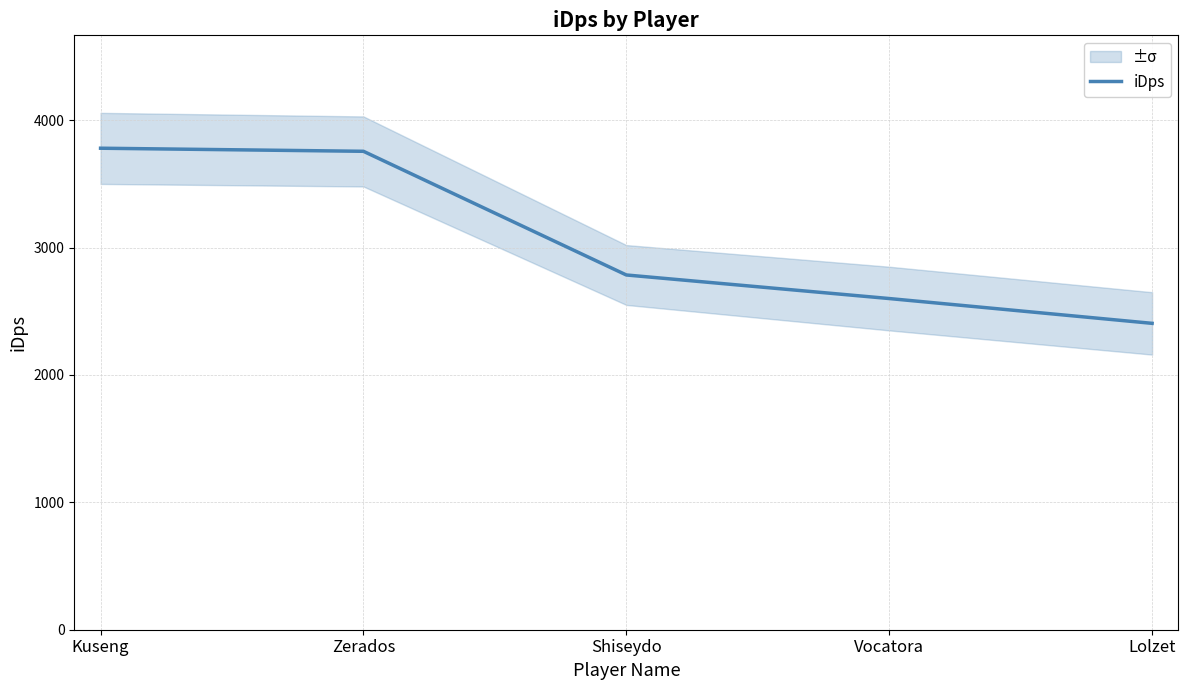

What position from the right is Zerados?

4